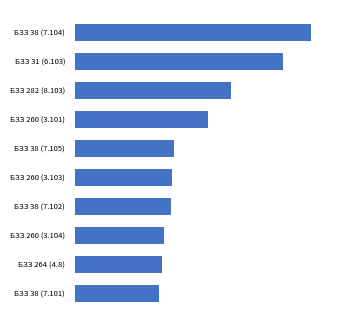

Are the bars horizontal?

Yes